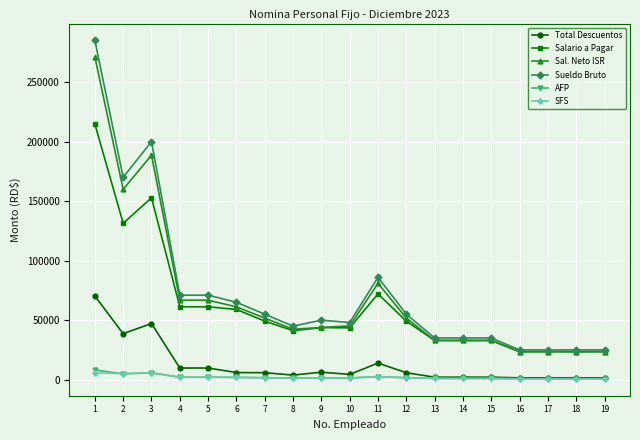

True or false: AFP and Salario a Pagar intersect in this chart.

False